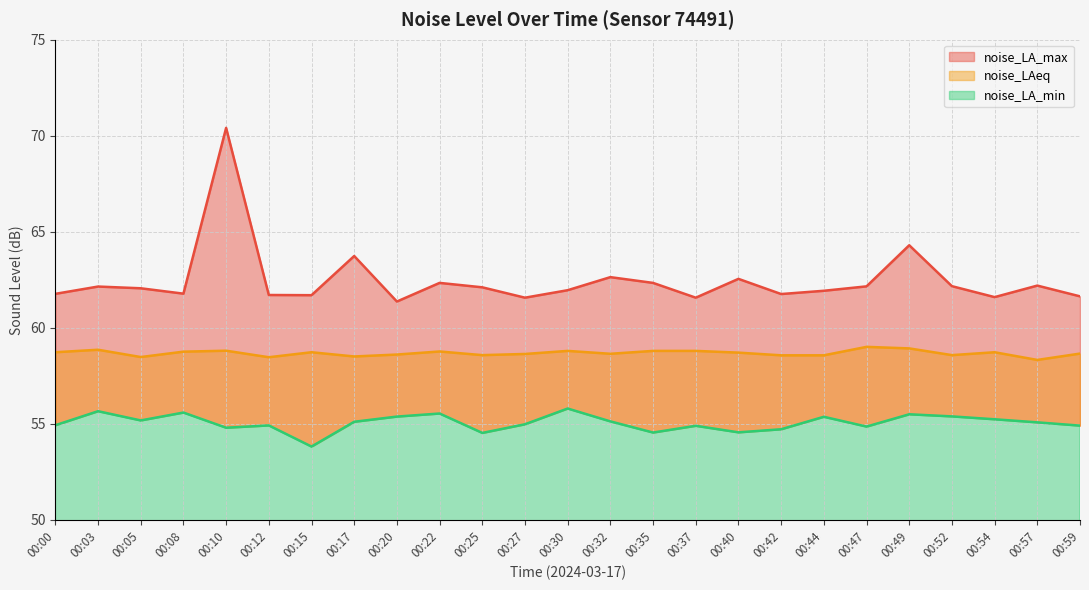

Which label corresponds to the largest value in the chart?

00:10